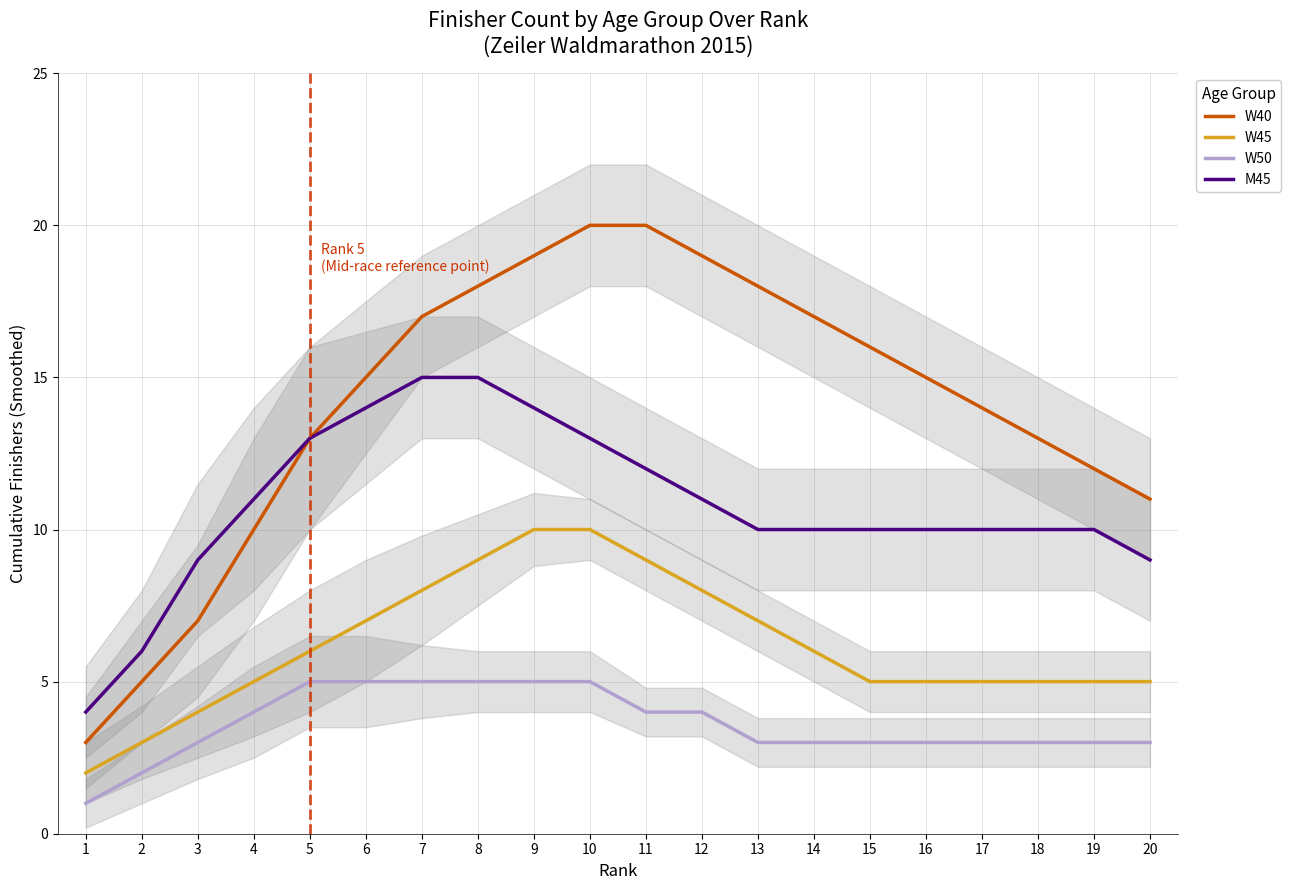

Reading left to right, what are all the values shown in this chart?

W40: 3	5	7	10	13	15	17	18	19	20	20	19	18	17	16	15	14	13	12	11
W45: 2	3	4	5	6	7	8	9	10	10	9	8	7	6	5	5	5	5	5	5
W50: 1	2	3	4	5	5	5	5	5	5	4	4	3	3	3	3	3	3	3	3
M45: 4	6	9	11	13	14	15	15	14	13	12	11	10	10	10	10	10	10	10	9